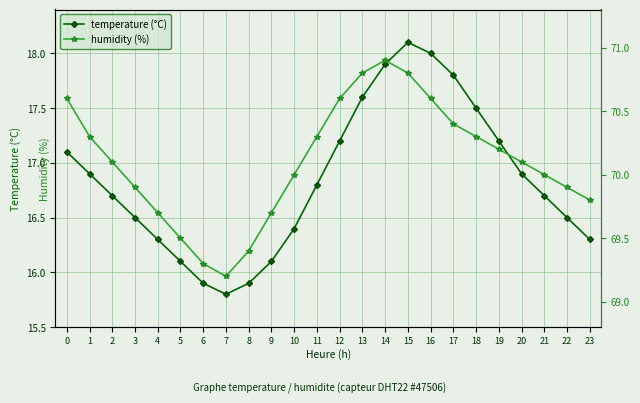

Is the value of humidity (%) at 12 greater than the value of temperature (°C) at 16?

Yes